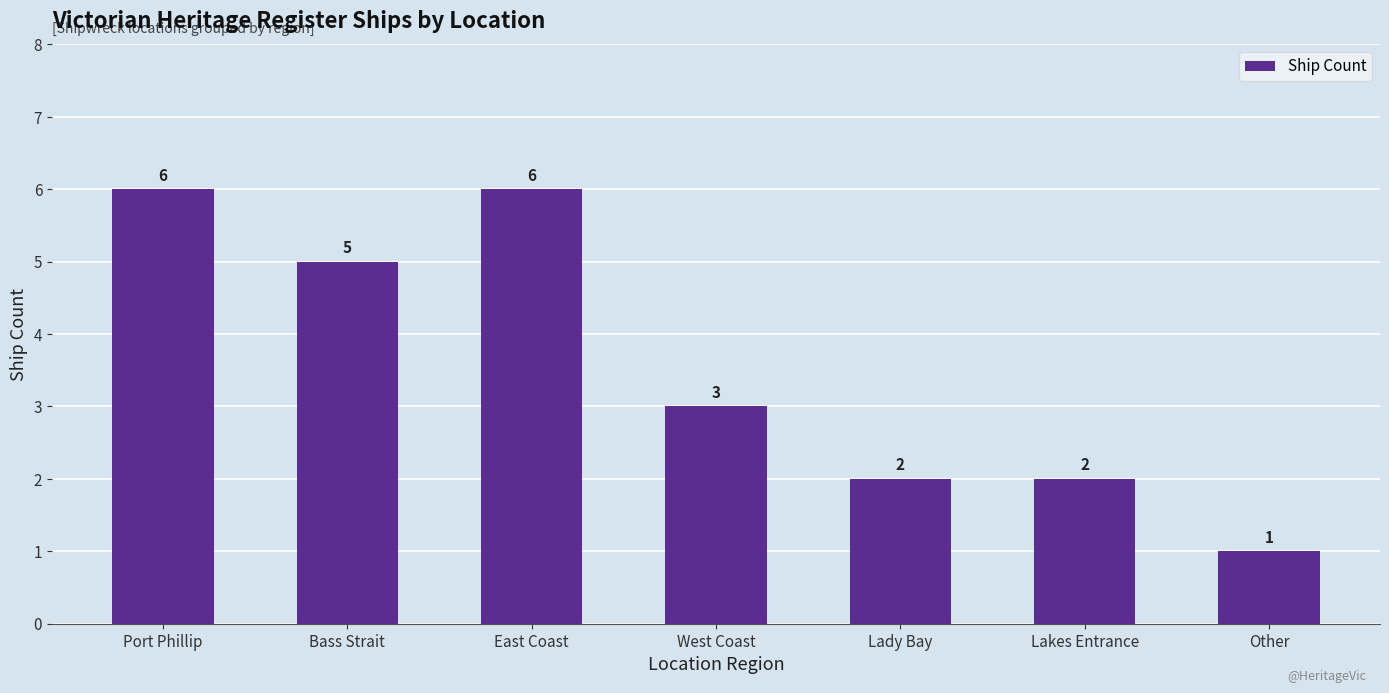

Reading left to right, transcribe all the data shown in this chart.

Port Phillip=6	Bass Strait=5	East Coast=6	West Coast=3	Lady Bay=2	Lakes Entrance=2	Other=1